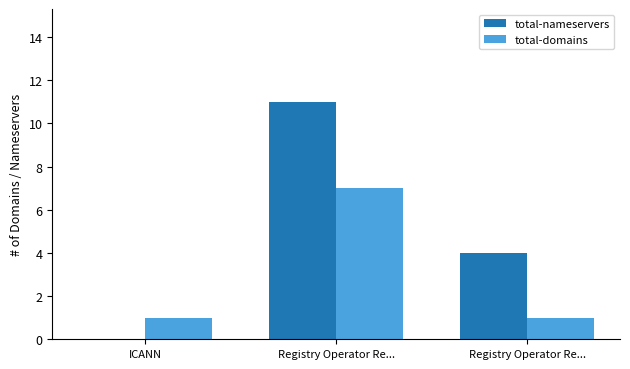

Are the bars horizontal?

No